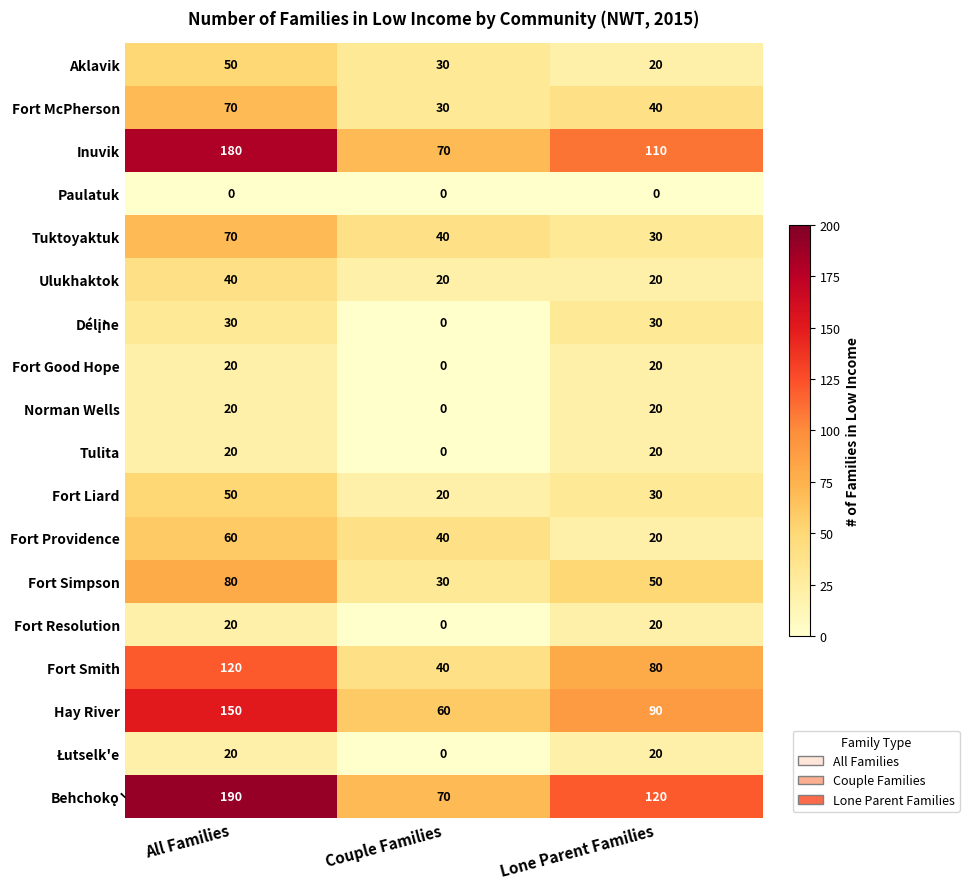

List the labels in order of Aklavik value, smallest first.

Lone Parent Families, Couple Families, All Families